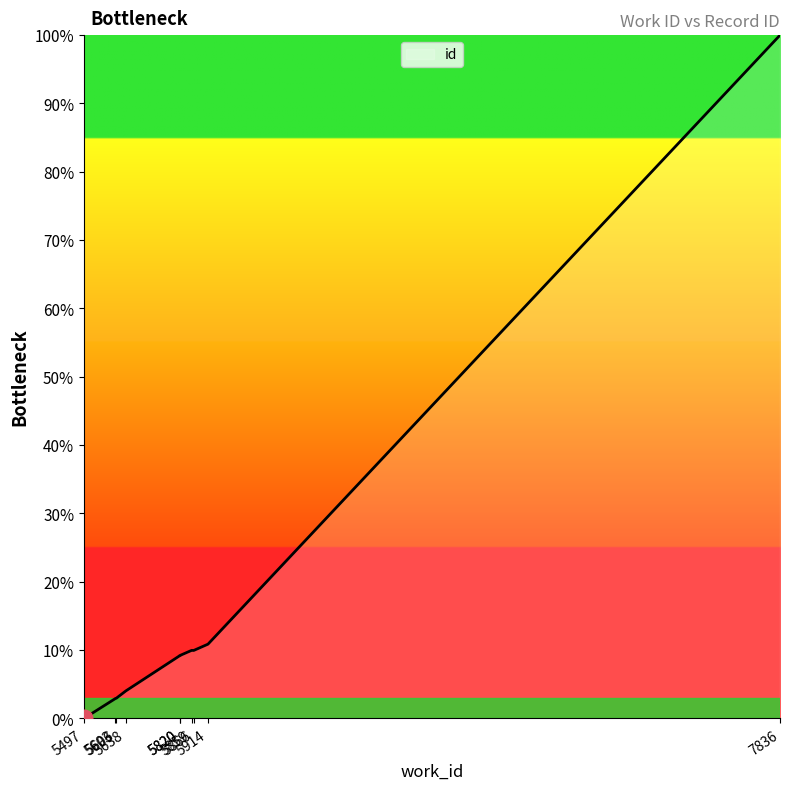

What is the sum of all values?

159.2